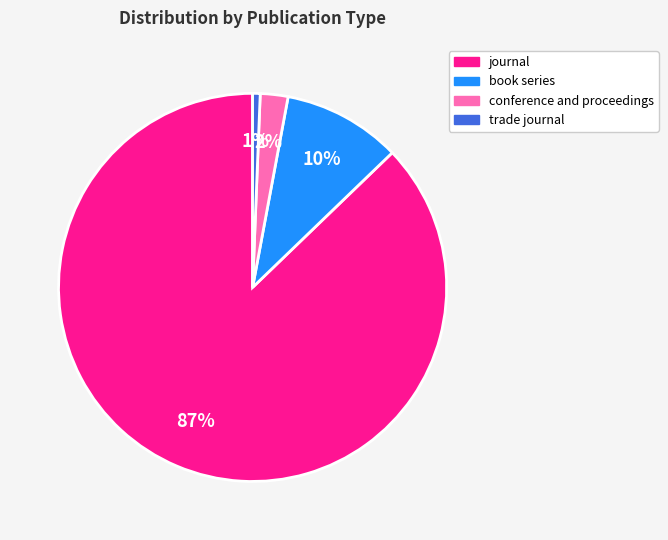

Is there a majority slice in this chart?

Yes